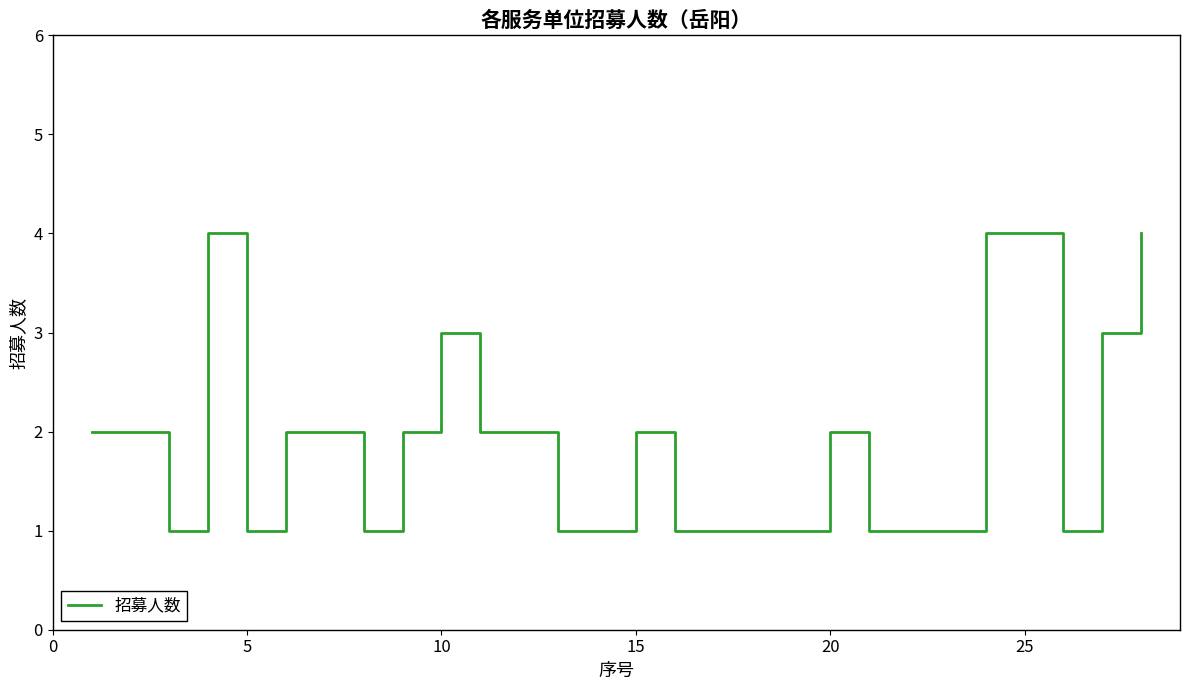

How many lines are shown in the chart?

1